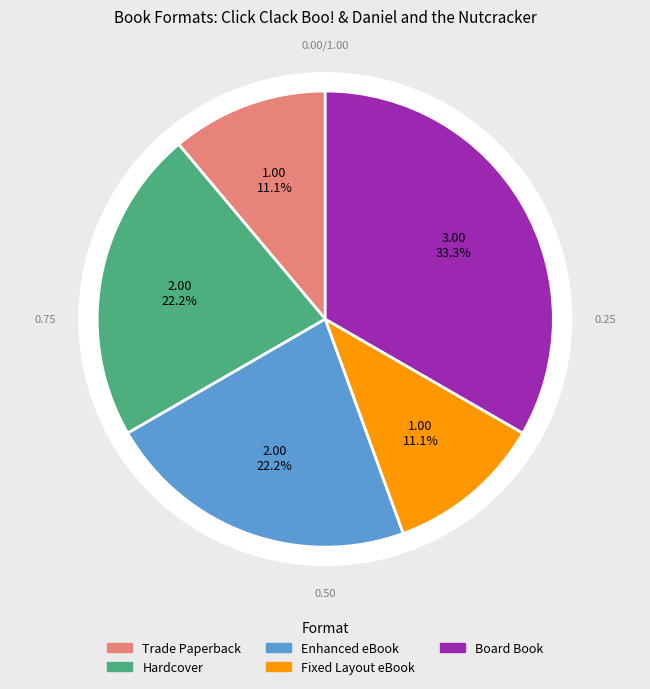

Is the sum of Hardcover and Board Book greater than half?

Yes